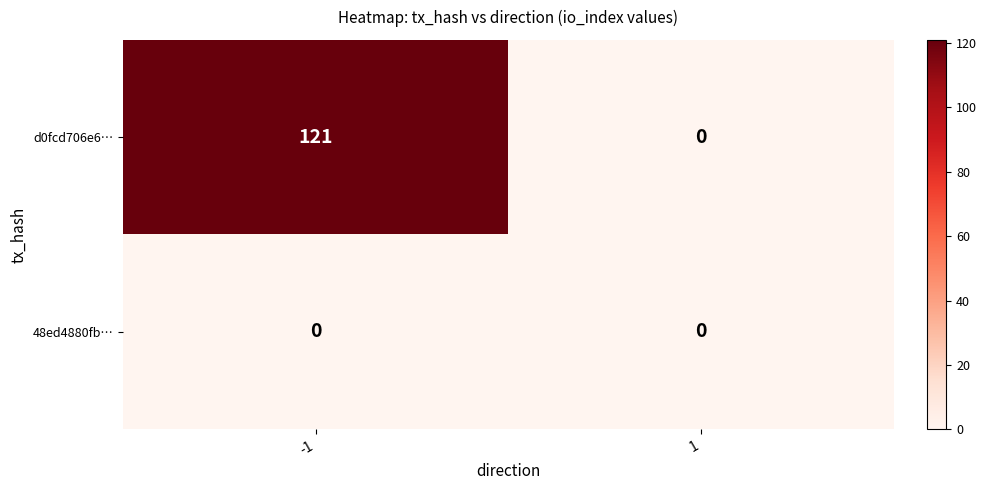

Which series has the widest spread of values?

d0fcd706e6…